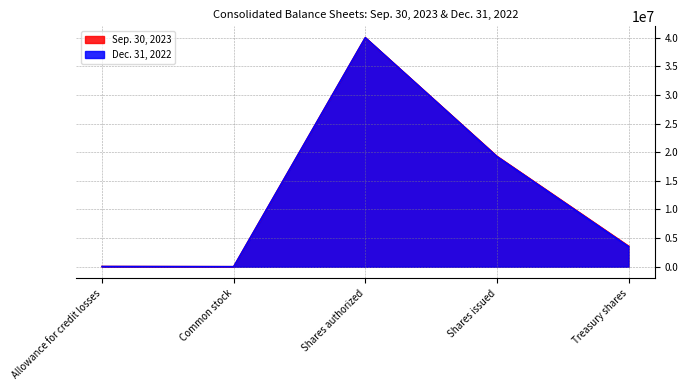

The value of Dec. 31, 2022 at Shares issued is 31132545. True or false?

False